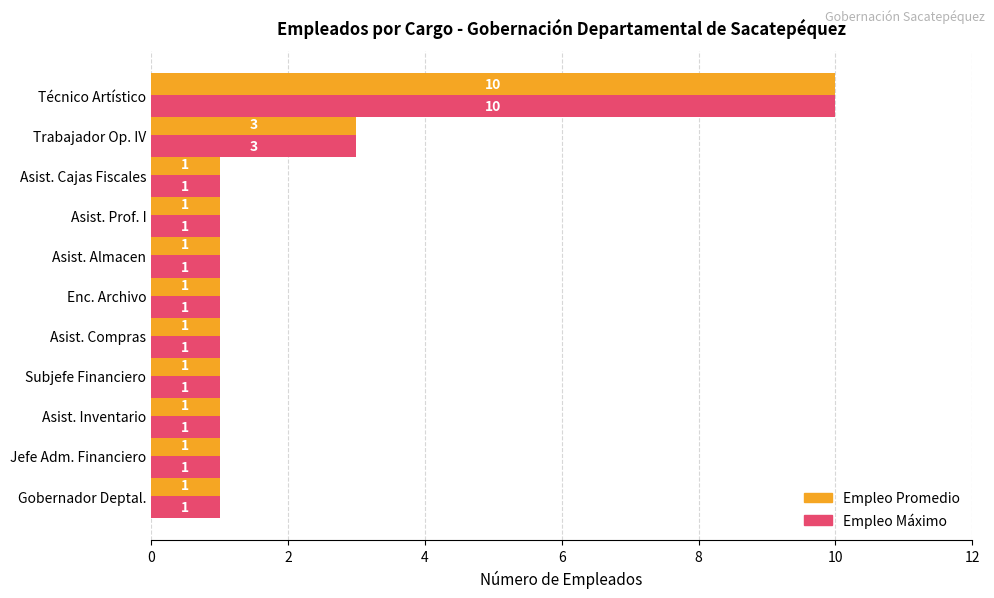

At which category is the sum across all series the highest?

Técnico Artístico